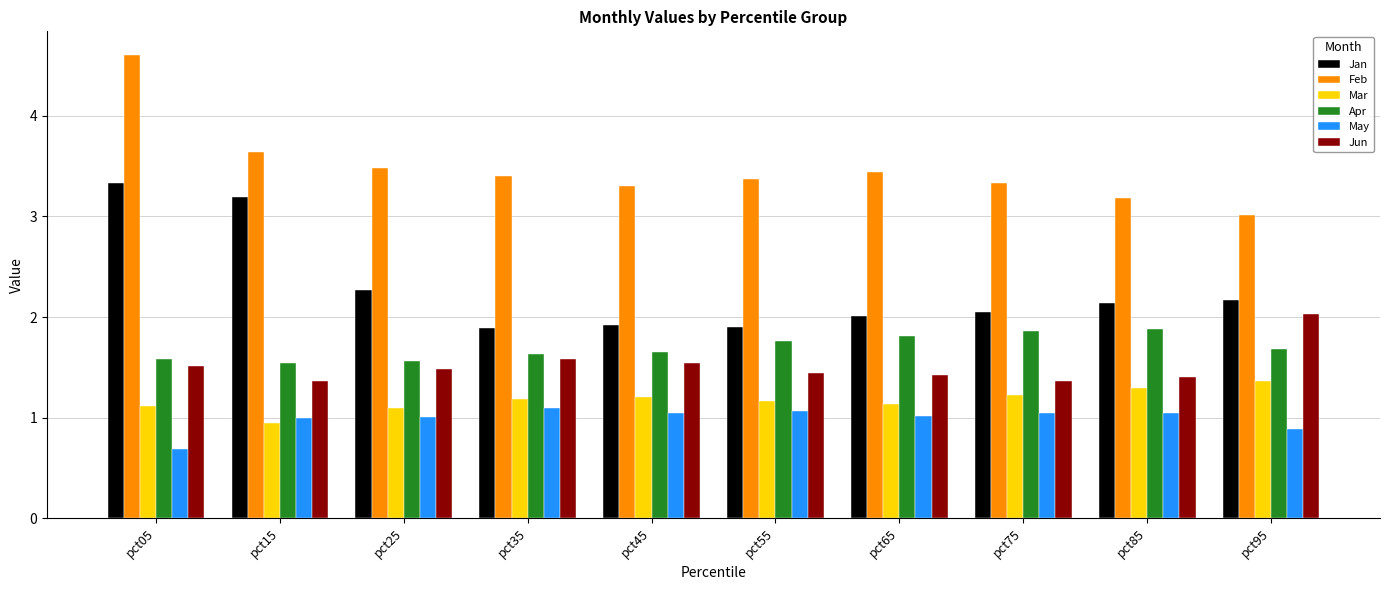

What is the value of the Jun bar at the 6th from the left?

1.4